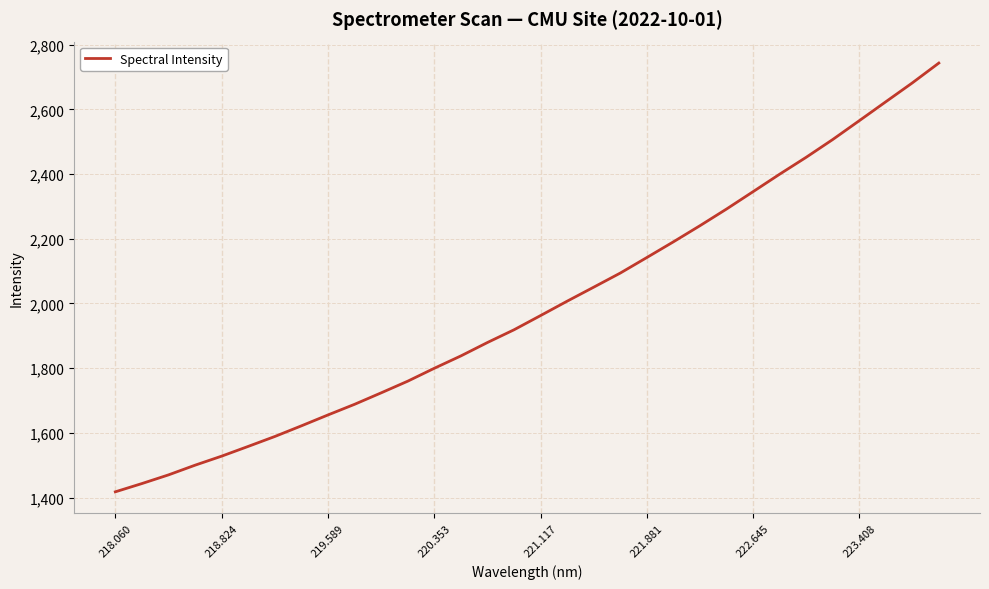

What is the smallest value displayed?

1417.9